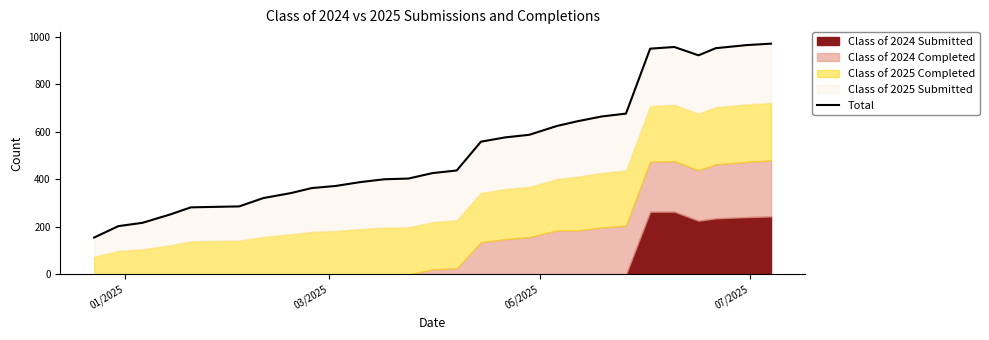

How many lines are shown in the chart?

1